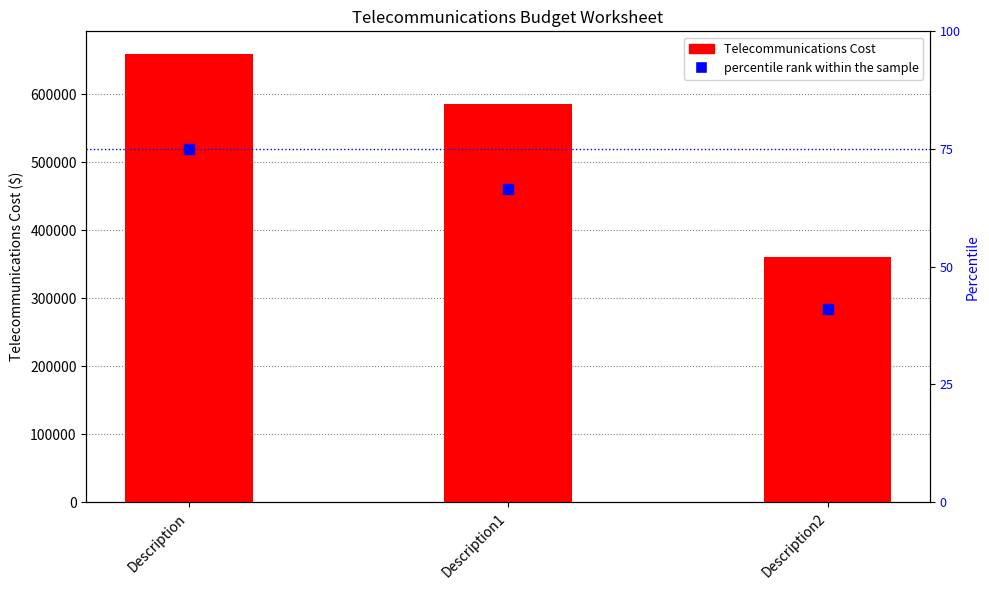

Which series has the widest spread of Y values?

Telecommunications Cost